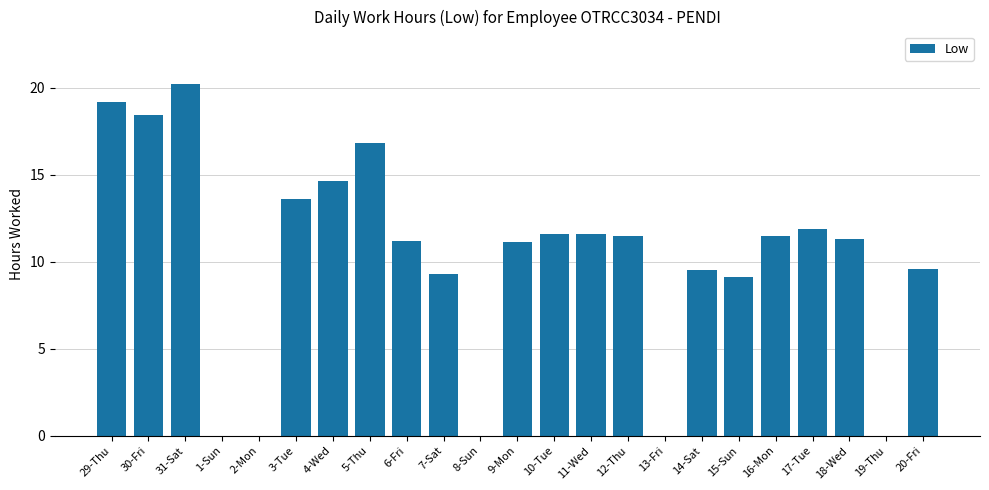

Which label corresponds to the largest value in the chart?

31-Sat